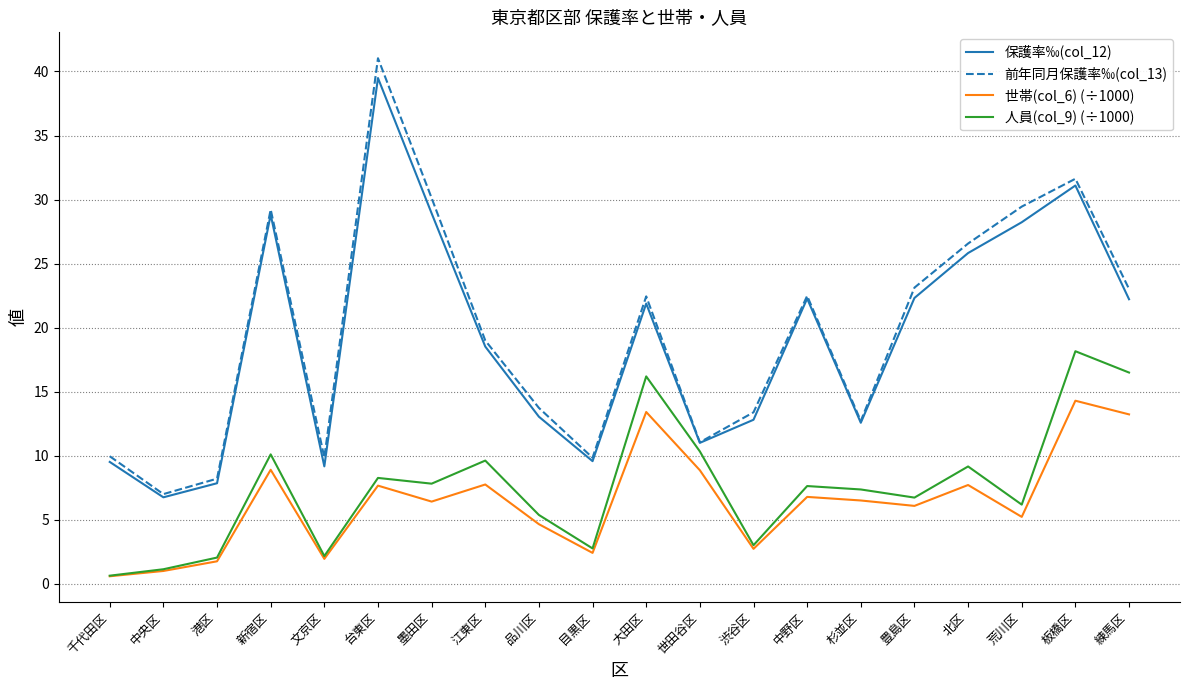

What are all the series names shown in the legend?

保護率‰(col_12), 前年同月保護率‰(col_13), 世帯(col_6) (÷1000), 人員(col_9) (÷1000)